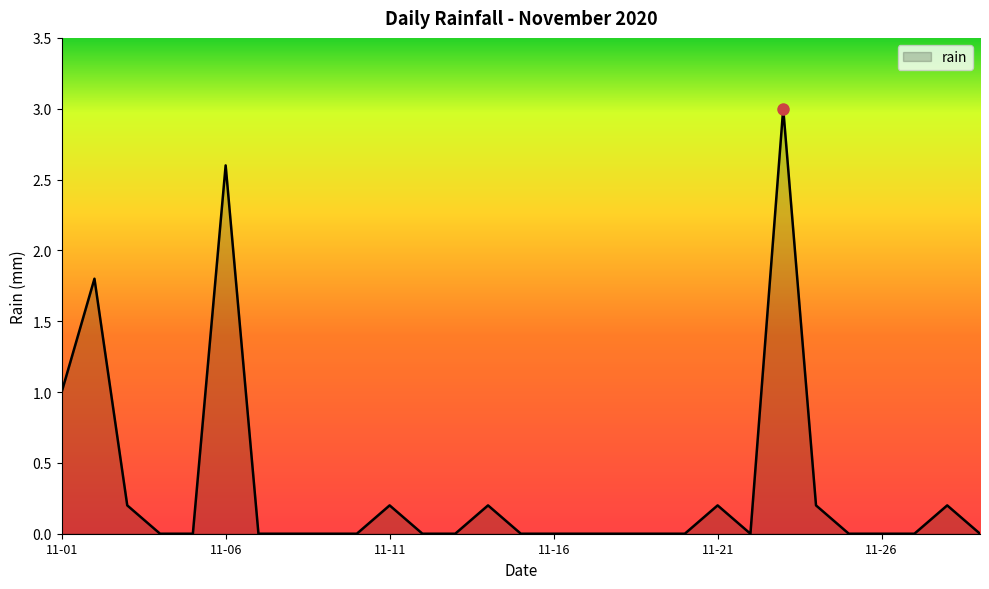

What is the greatest value displayed?

3.0